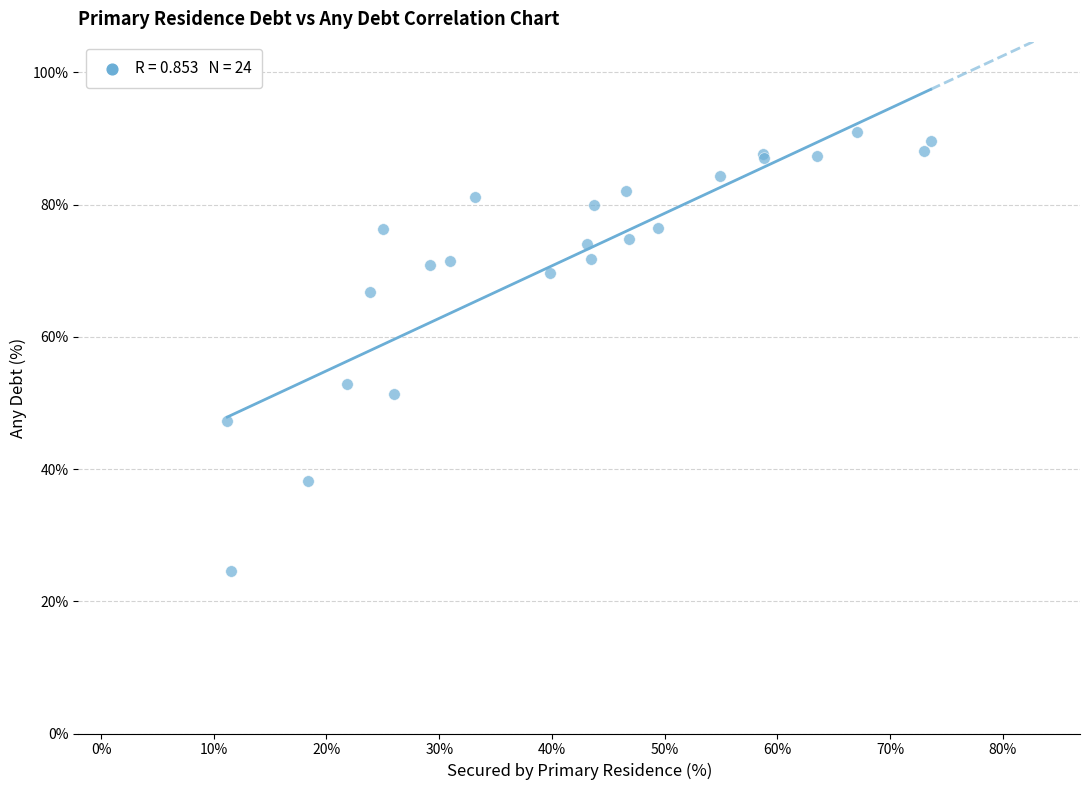

What Y value in the scatter plot is closest to 57?

52.9